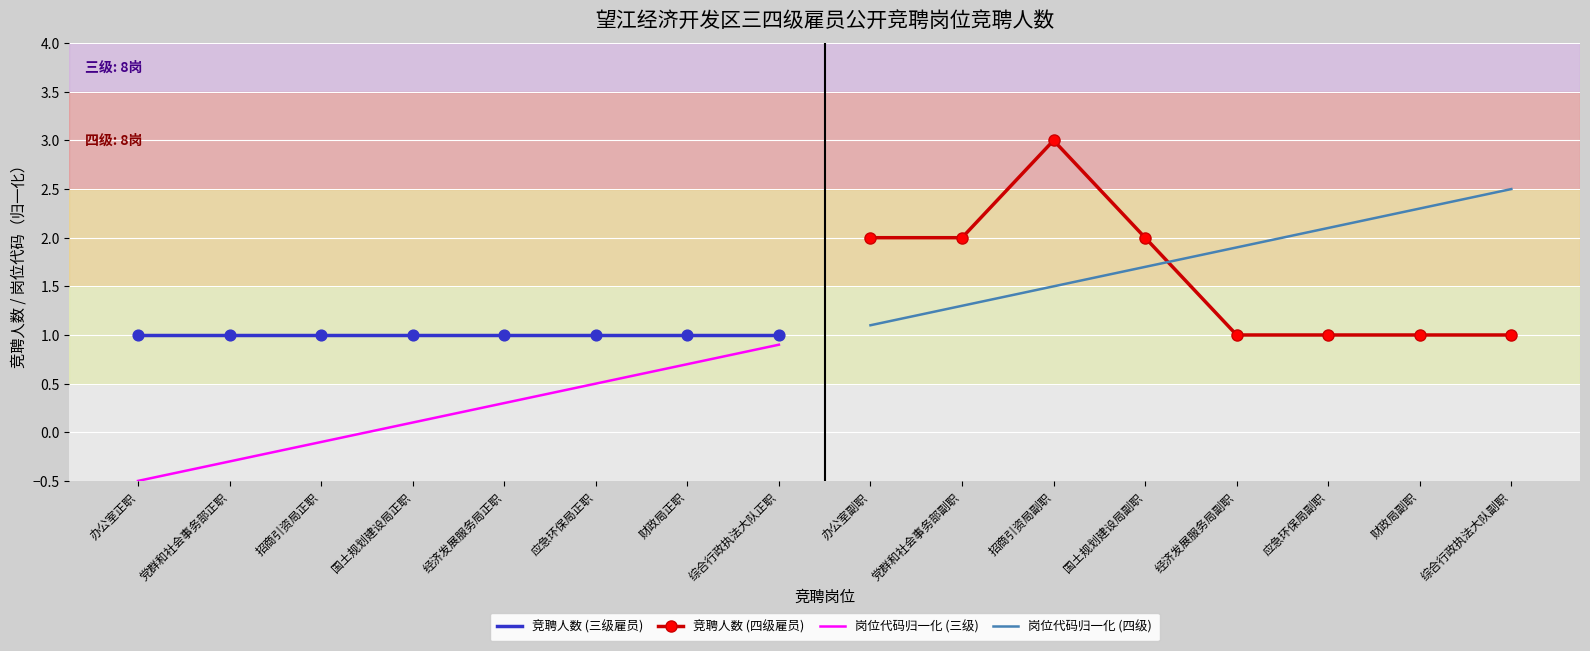

What is the approximate value of 岗位代码归一化 (三级) at 综合行政执法大队正职?

0.9